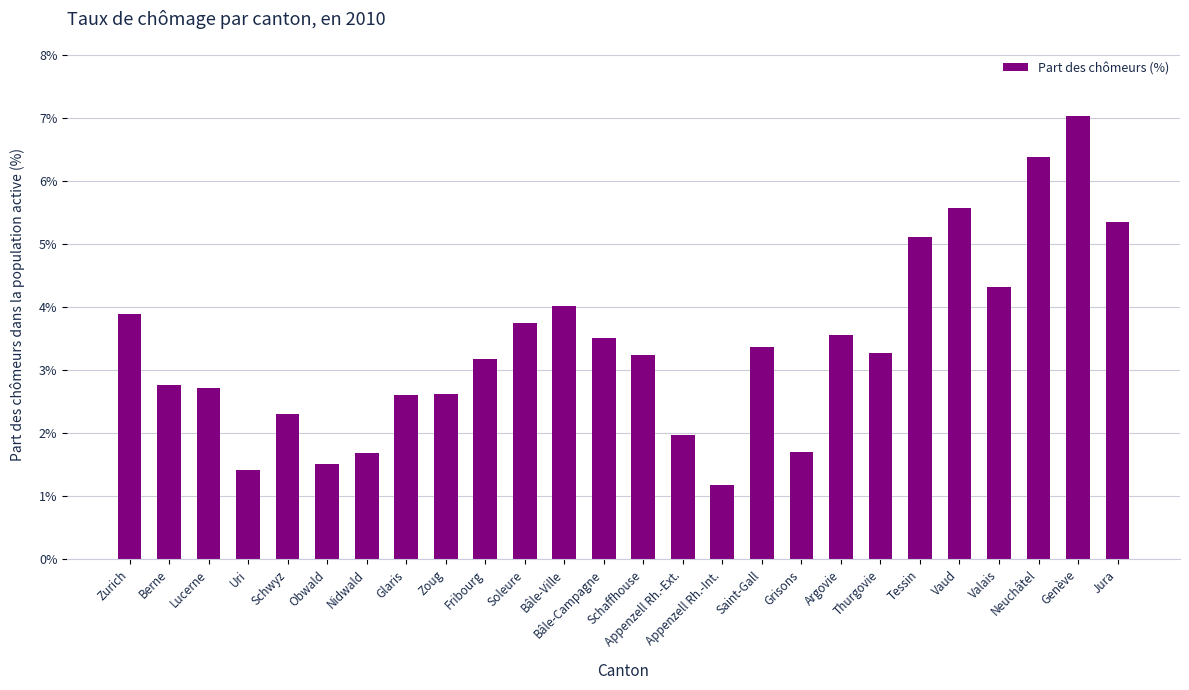

How many values exceed 3?

15